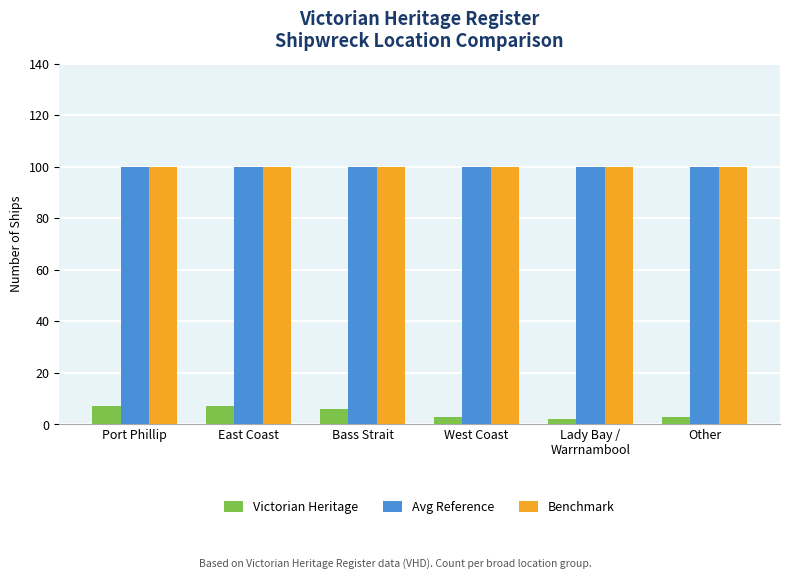

The value of Avg Reference at West Coast is 69. True or false?

False